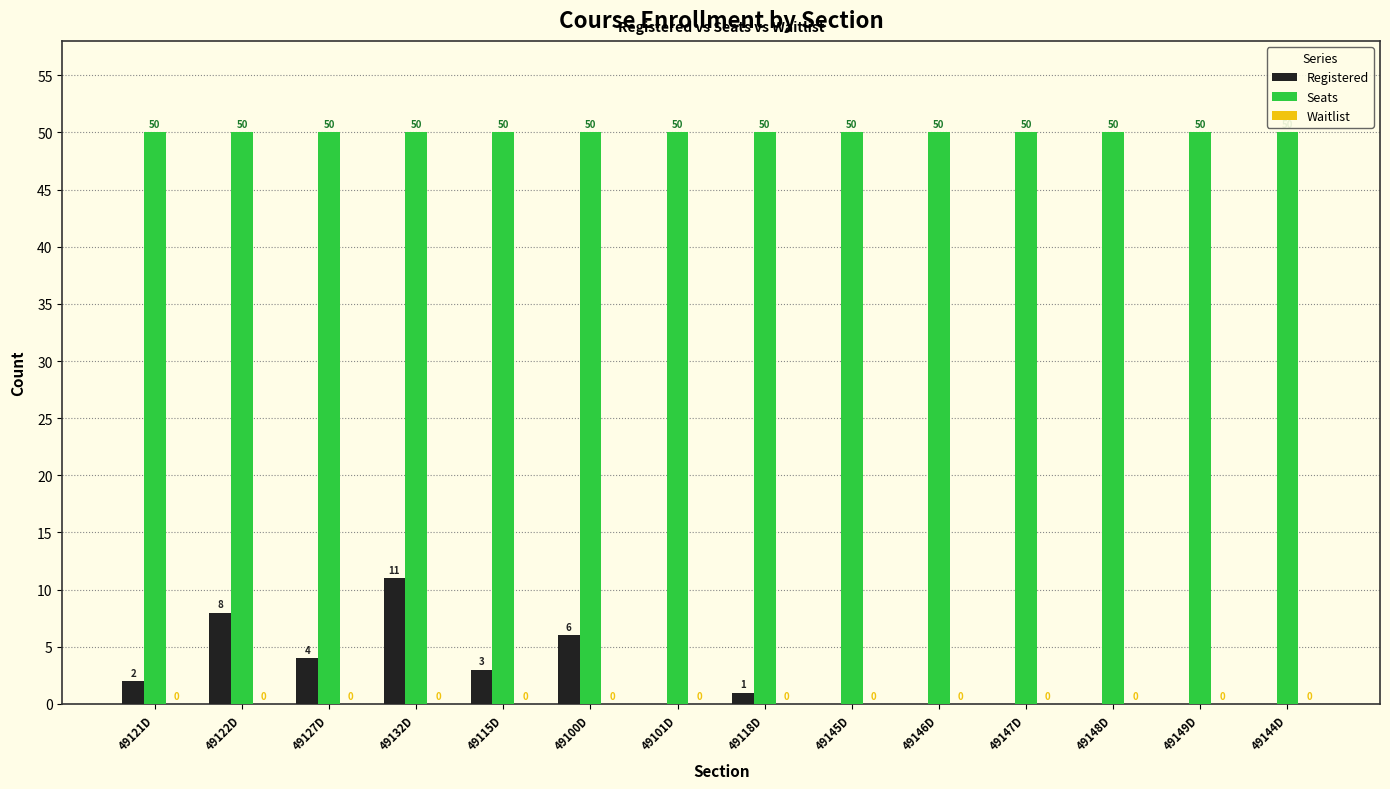

At which label does Registered first exceed 1?

49121D